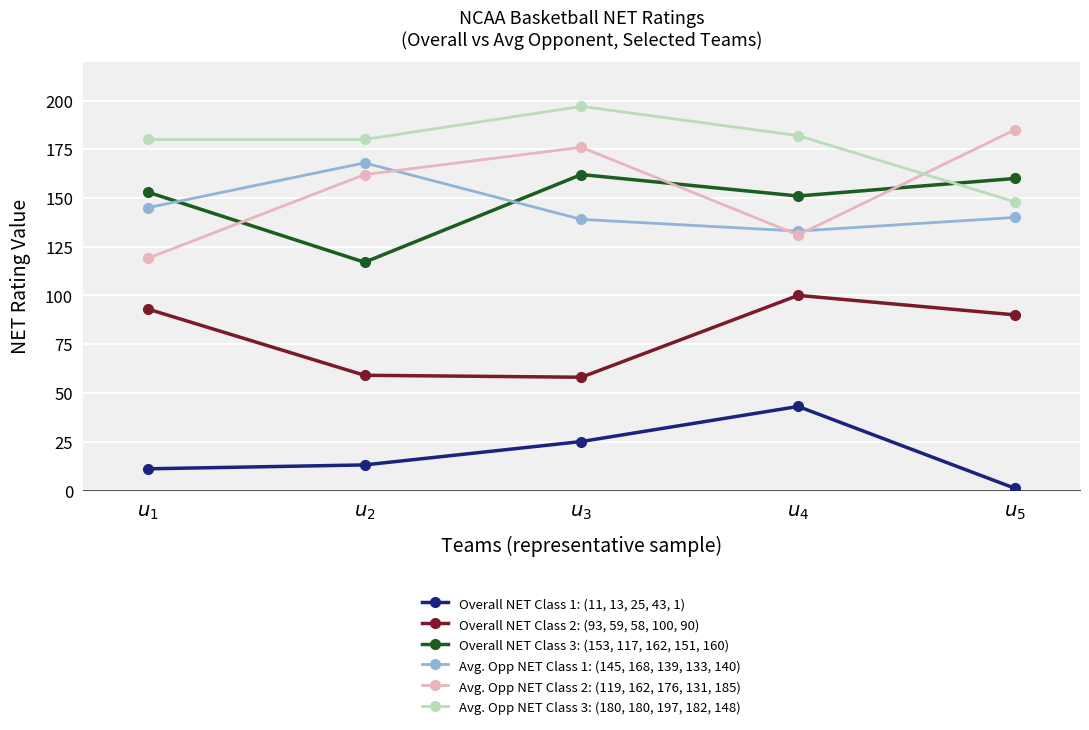

Reading left to right, what are all the values shown in this chart?

Overall NET Class 1: (11, 13, 25, 43, 1): 11	13	25	43	1
Overall NET Class 2: (93, 59, 58, 100, 90): 93	59	58	100	90
Overall NET Class 3: (153, 117, 162, 151, 160): 153	117	162	151	160
Avg. Opp NET Class 1: (145, 168, 139, 133, 140): 145	168	139	133	140
Avg. Opp NET Class 2: (119, 162, 176, 131, 185): 119	162	176	131	185
Avg. Opp NET Class 3: (180, 180, 197, 182, 148): 180	180	197	182	148